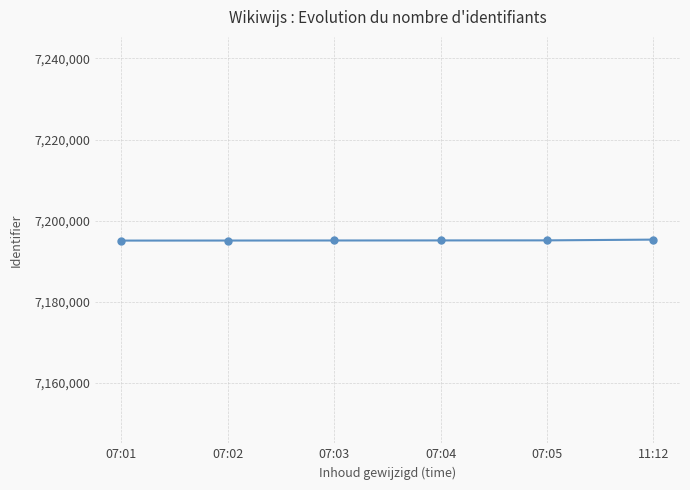

What is the value of the 1st point from the left?

7195070